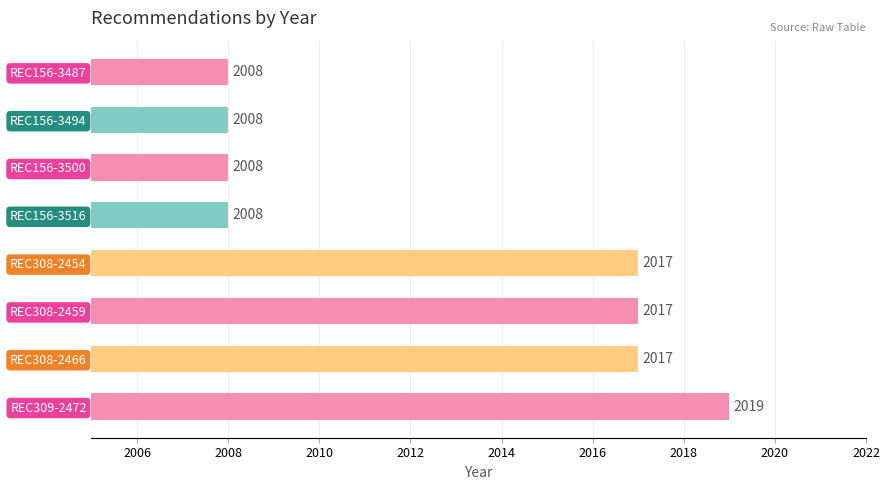

What is the difference between the second highest and minimum values?

9